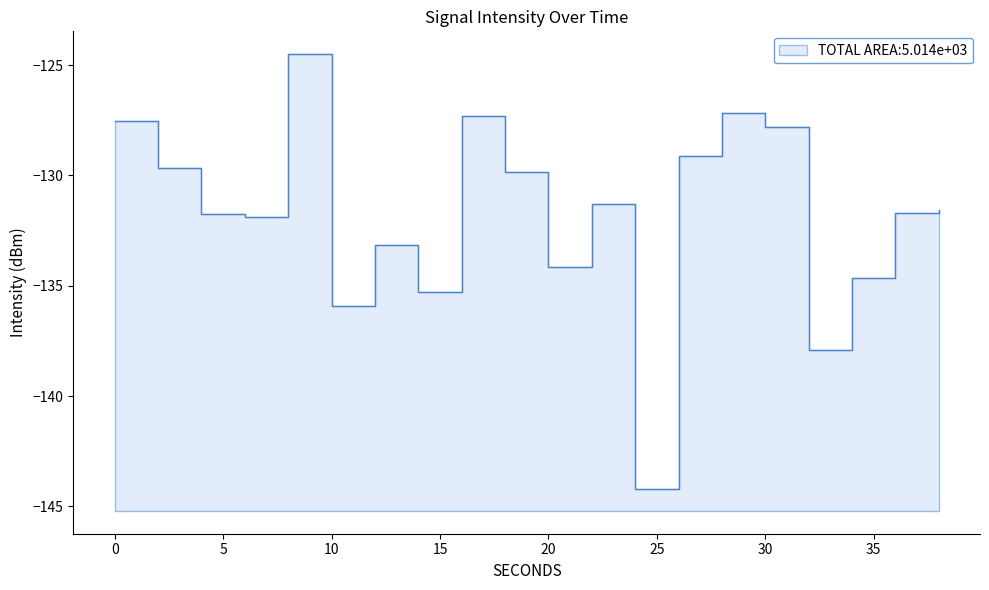

Reading left to right, list all the values displayed in this chart.

0=-127.5	2=-129.7	4=-131.7	6=-131.9	8=-124.5	10=-135.9	12=-133.2	14=-135.3	16=-127.3	18=-129.8	20=-134.1	22=-131.3	24=-144.2	26=-129.1	28=-127.2	30=-127.8	32=-137.9	34=-134.7	36=-131.7	38=-131.5